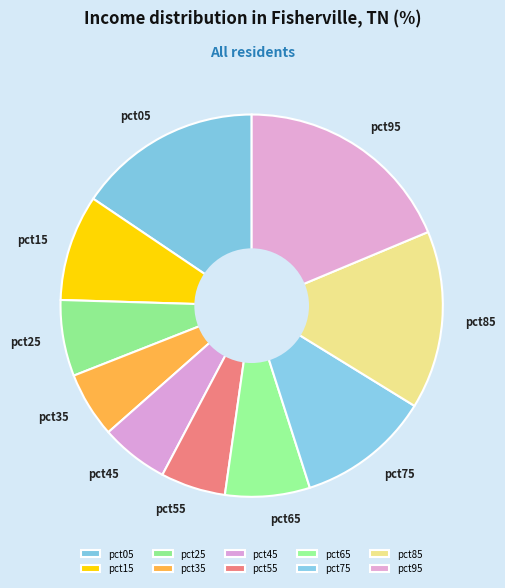

Is it true that pct65 is 21% of the pie?

False